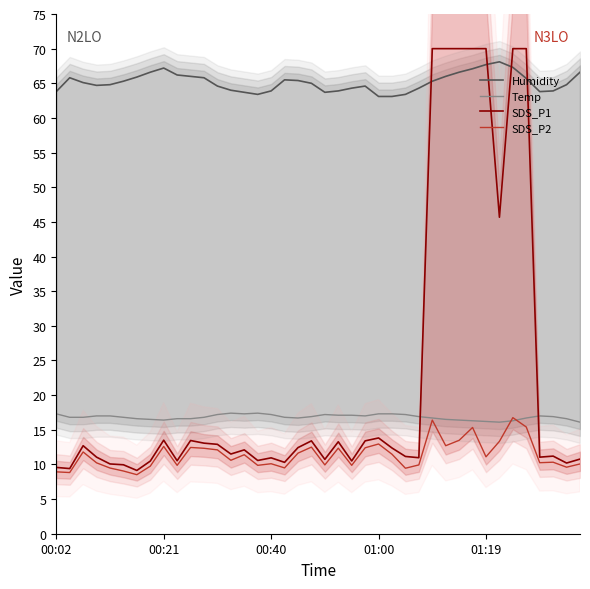

The value of Temp at 00:21 is 27.1. True or false?

False